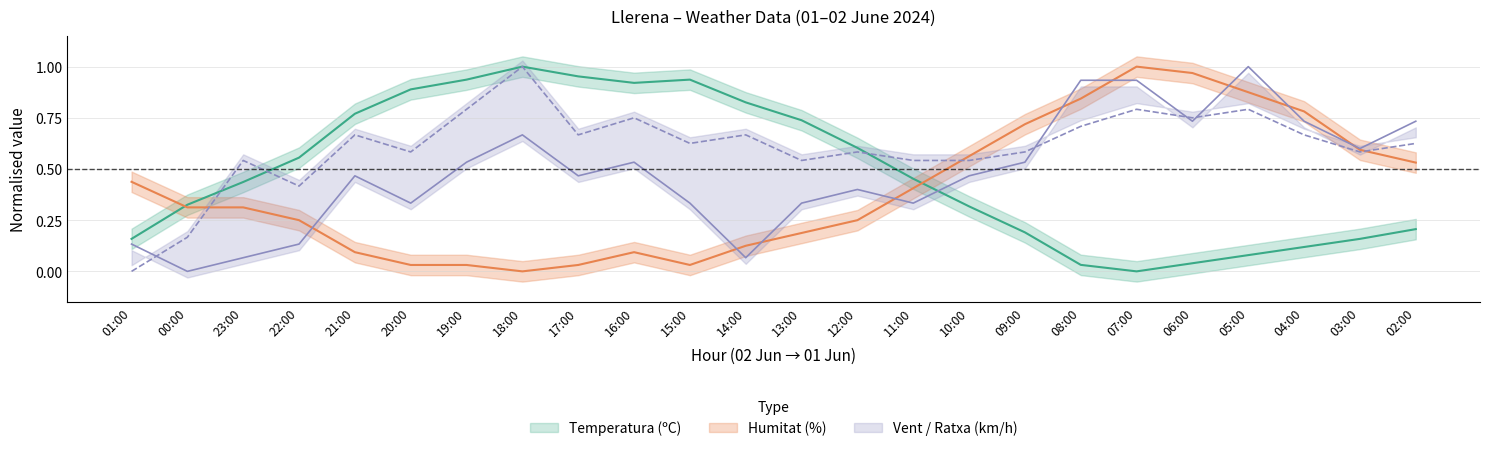

Where do Velocitat del vent (km/h) and Humitat (%) first cross each other?

22:00 and 21:00